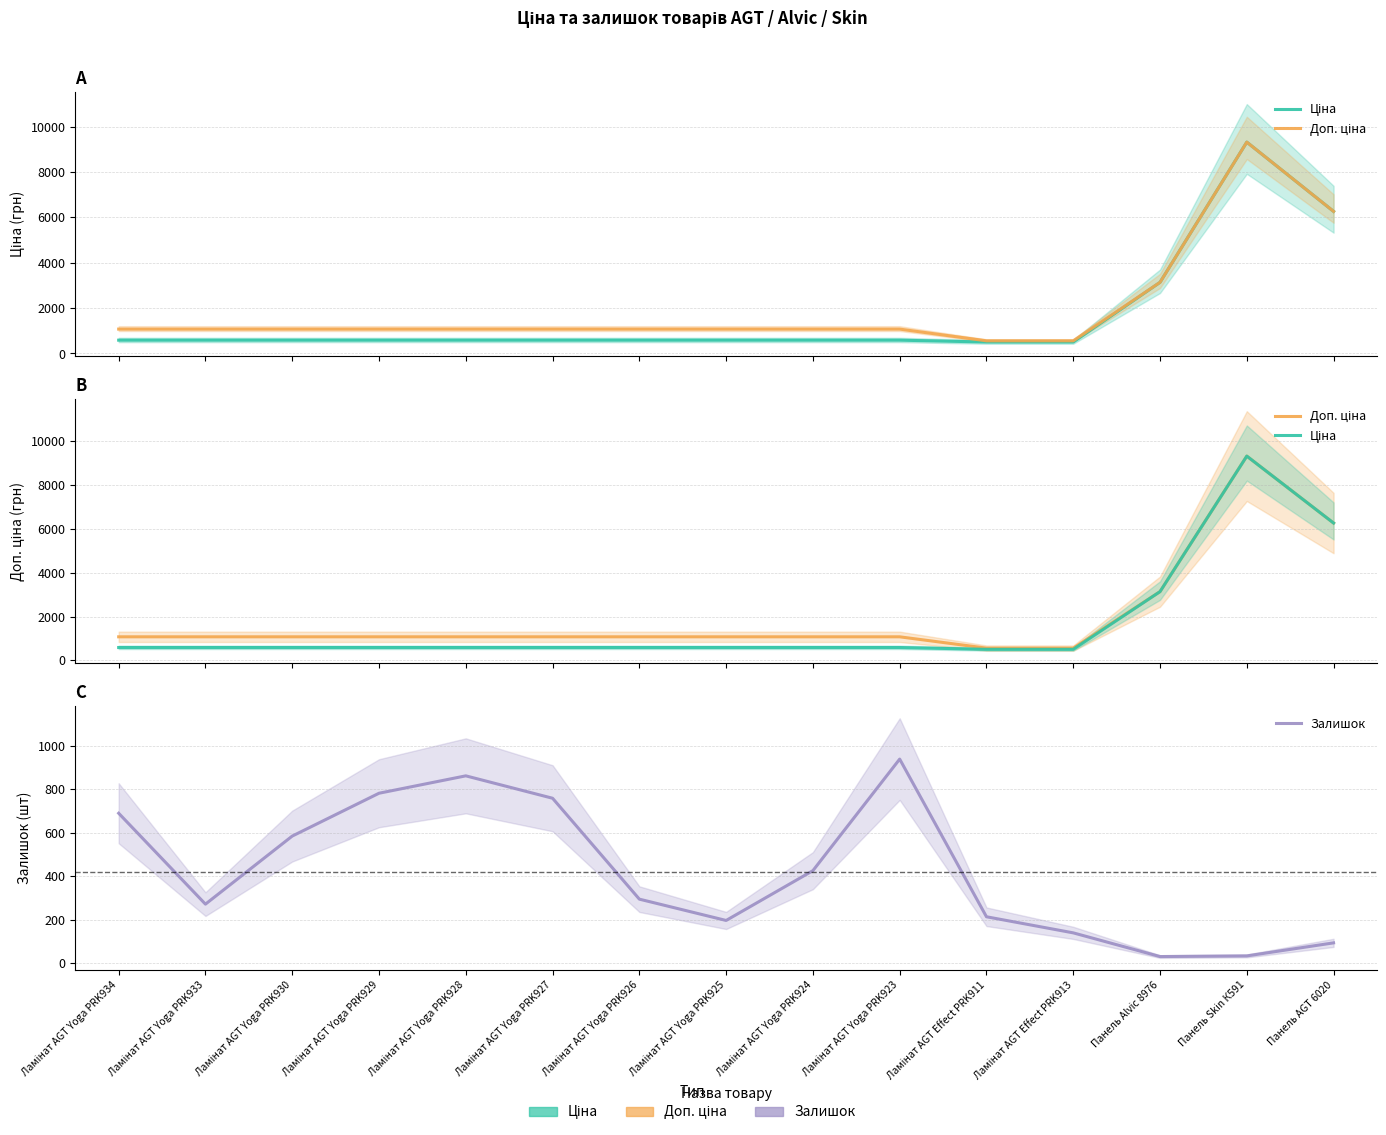

What is the lowest value of the Доп. ціна series?

558.0